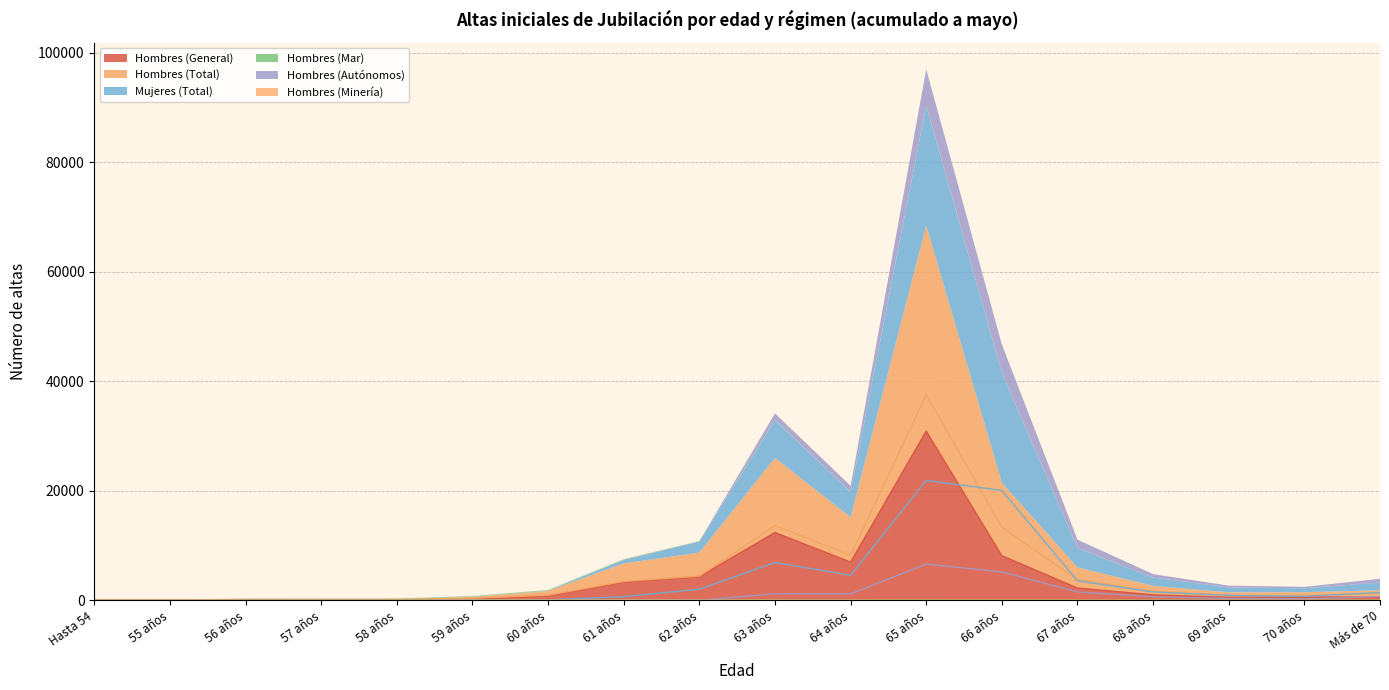

The Hombres (General) series shows 516 at 60 años. True or false?

False